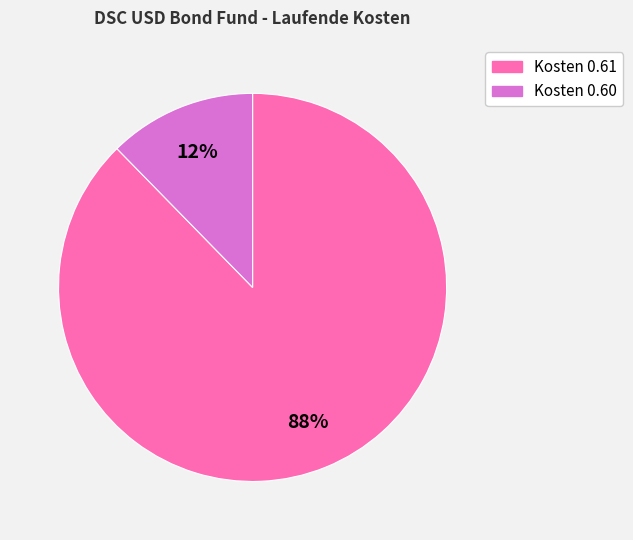

Do Kosten 0.61 and Kosten 0.60 together represent more than half of the pie?

Yes